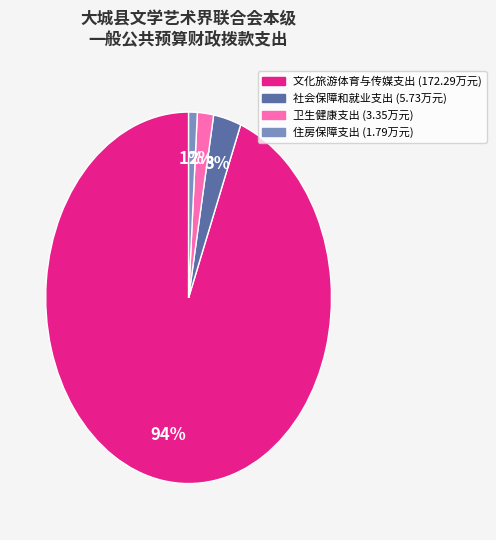

To the nearest percent, what percentage of the pie is 社会保障和就业支出?

3%